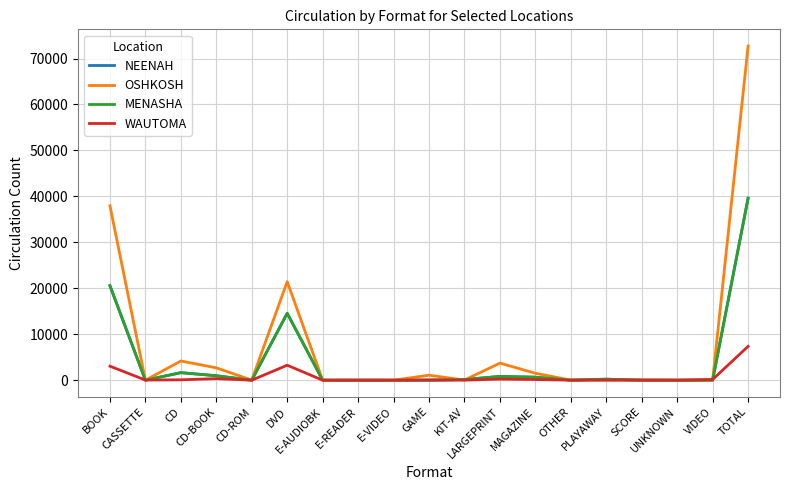

Does the chart have visible grid lines?

Yes